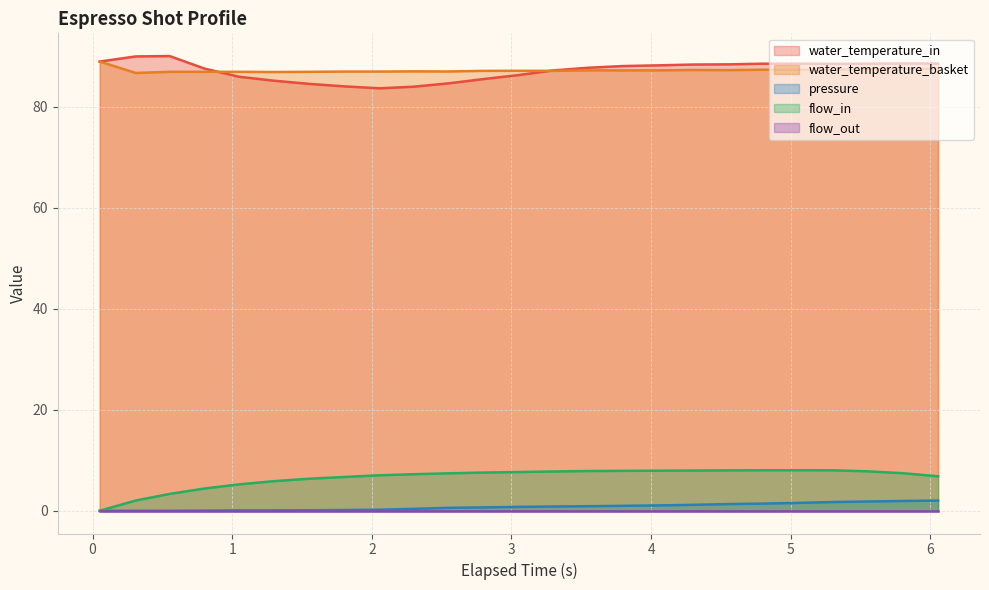

What is the maximum value for water_temperature_basket?

89.0